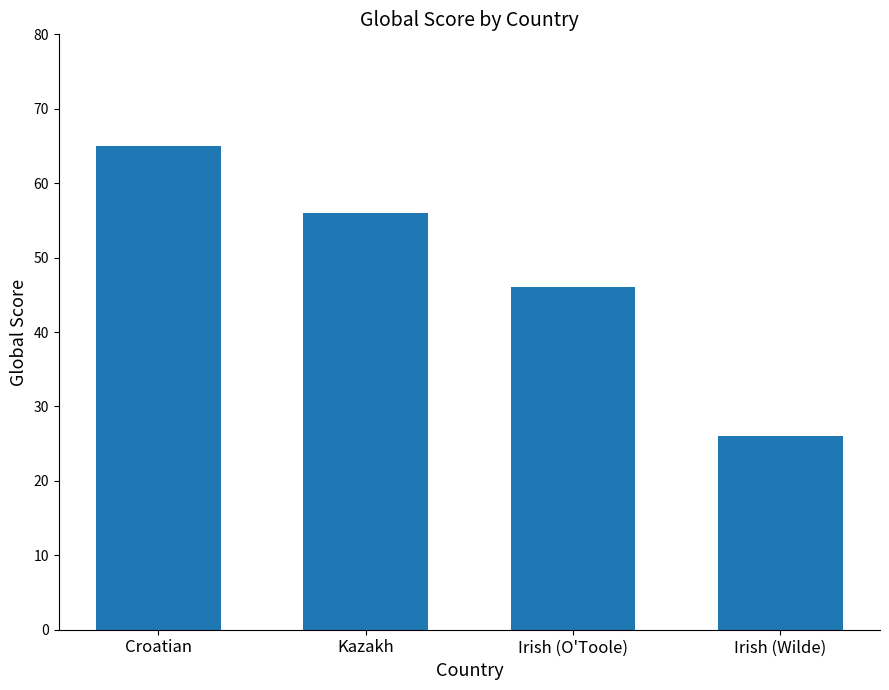

What is the ratio of the value at Irish (O'Toole) to the value at Croatian?

0.7